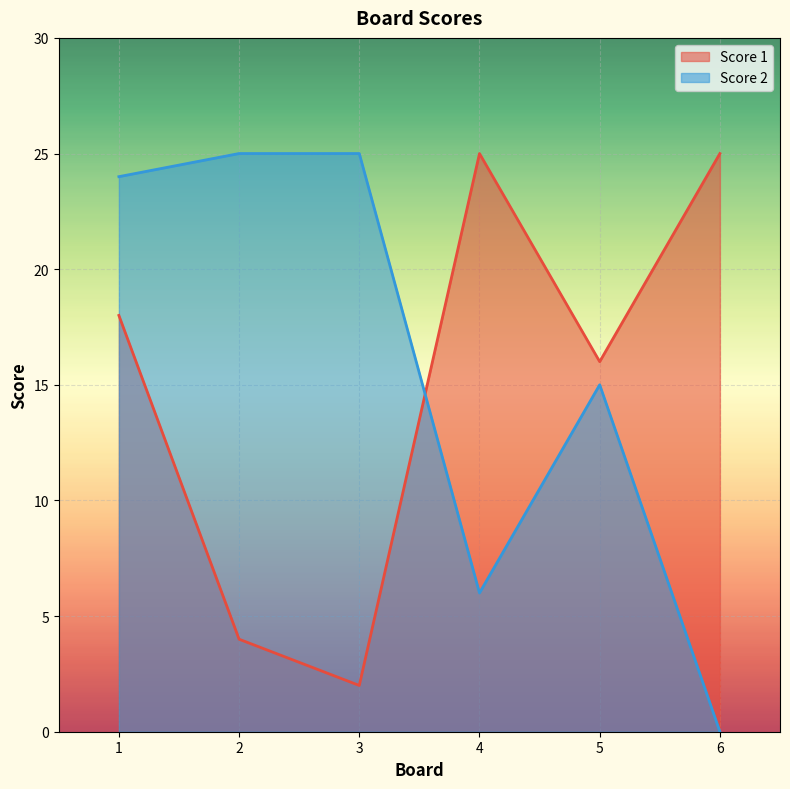

At which category is the sum across all series the highest?

1